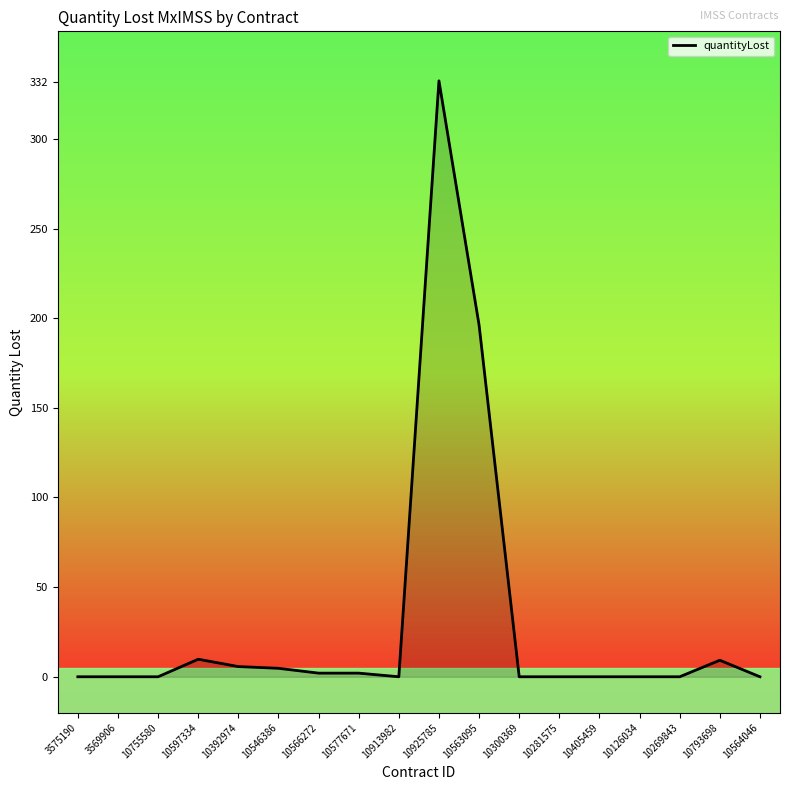

Is it true that the value at 10793698 is 9.2?

True